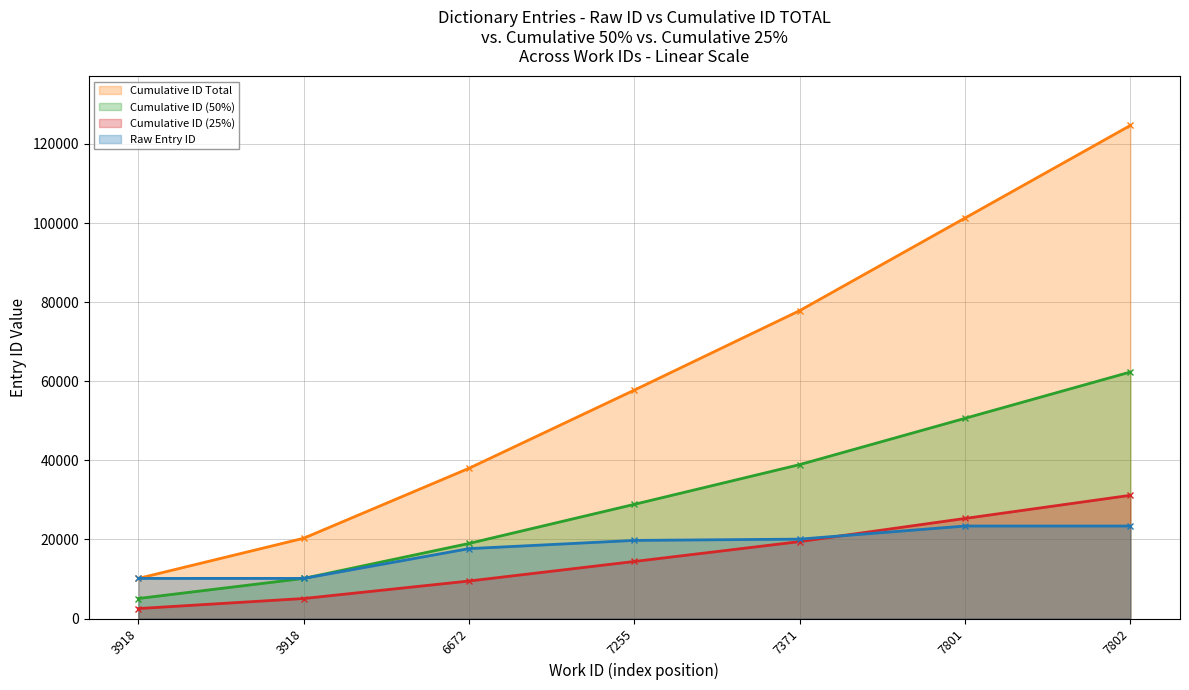

True or false: Cumulative ID Total (line) and Cumulative ID 50% (line) intersect in this chart.

False